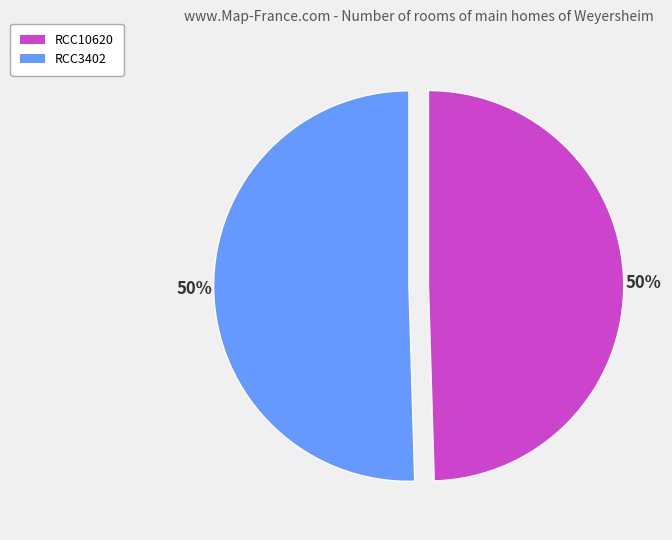

What is the ratio of the value at RCC3402 to the value at RCC10620?

1.0